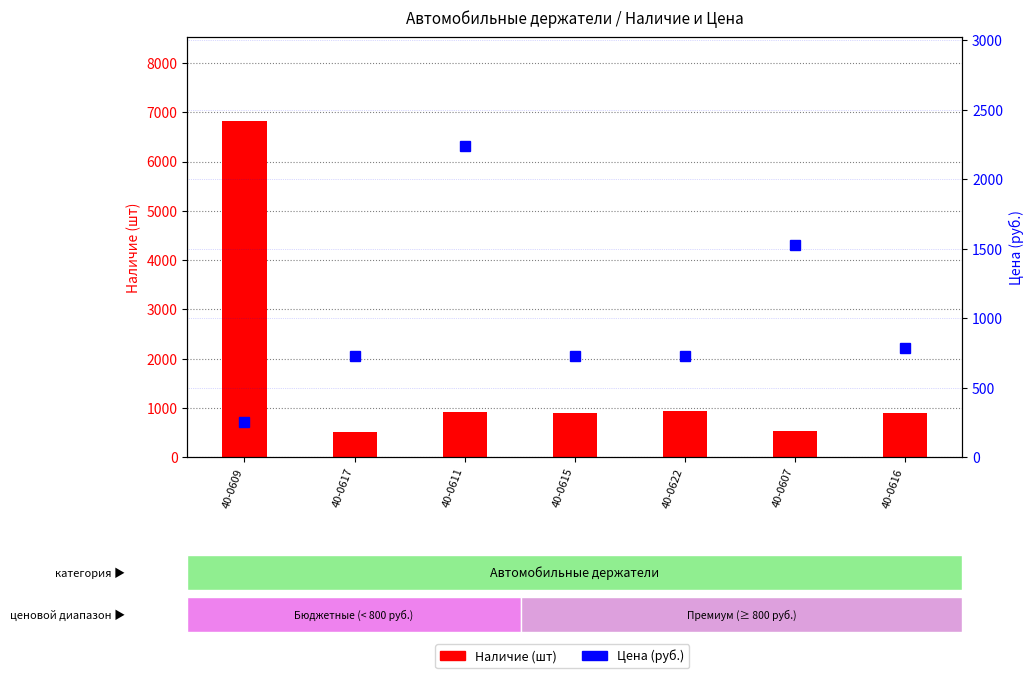

List the series in order of their peak value, lowest first.

Цена (руб.), Наличие (шт)